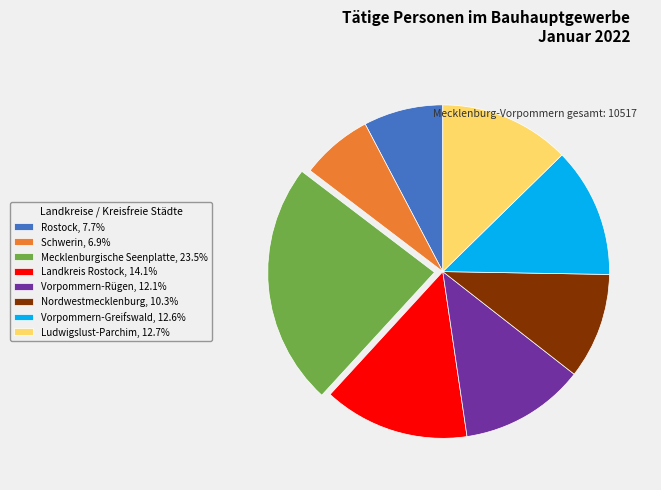

Which category has the smallest portion of the pie?

Schwerin